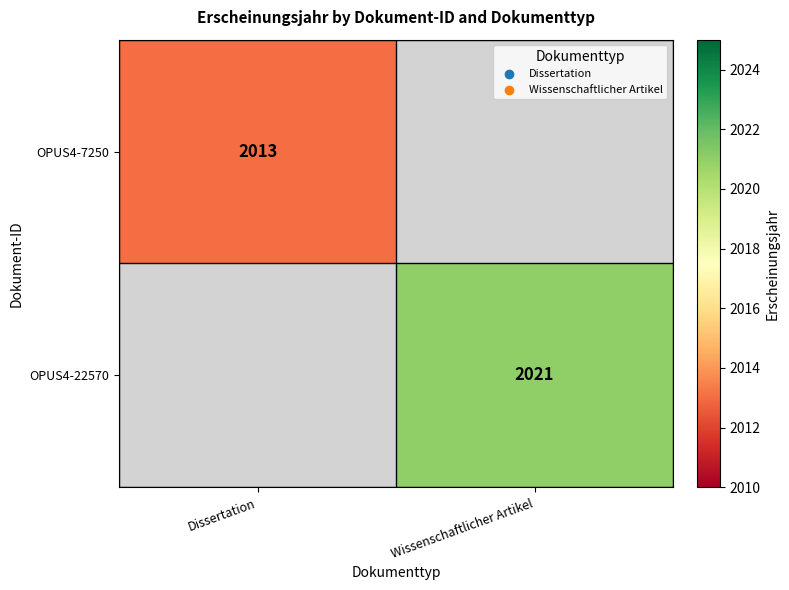

The value of OPUS4-7250 at Dissertation is 746. True or false?

False